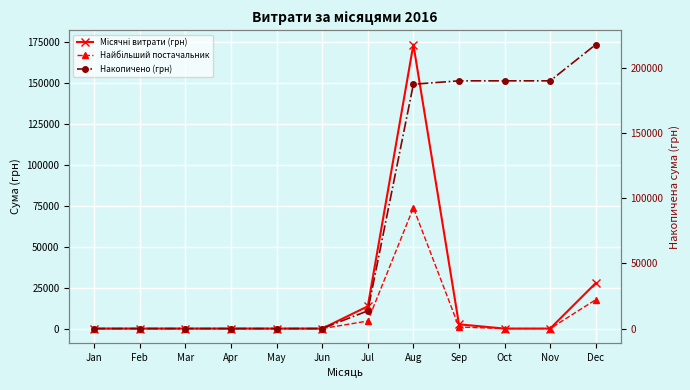

At how many categories does at least one series exceed 40224?

5